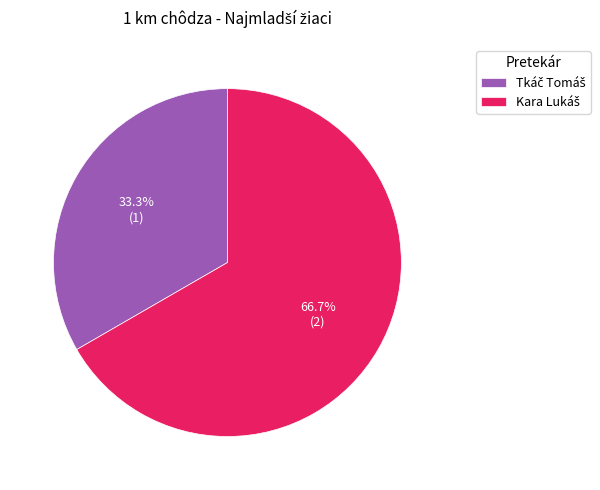

Is there a majority slice in this chart?

Yes